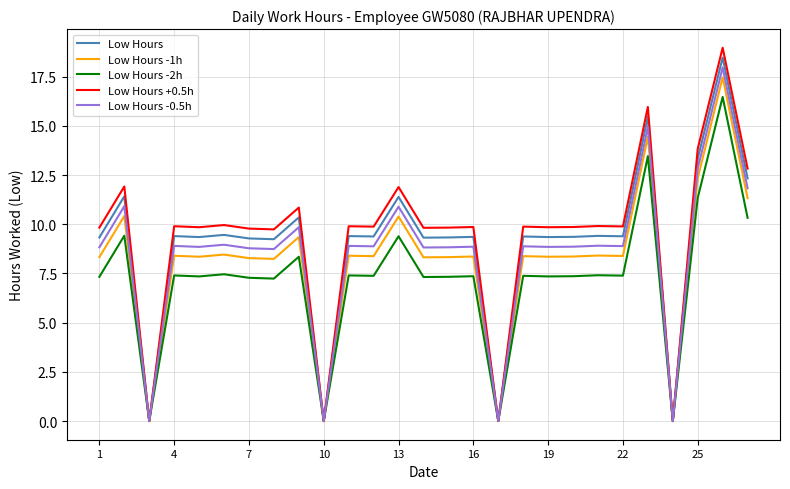

What is the greatest value displayed?

19.0